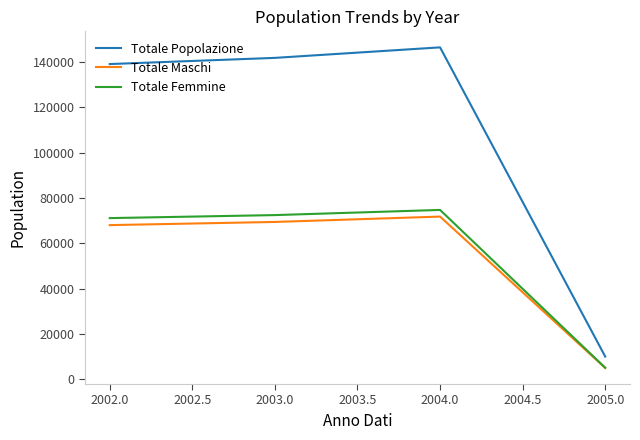

The value of Totale Femmine at 2005.0 is 5041. True or false?

True